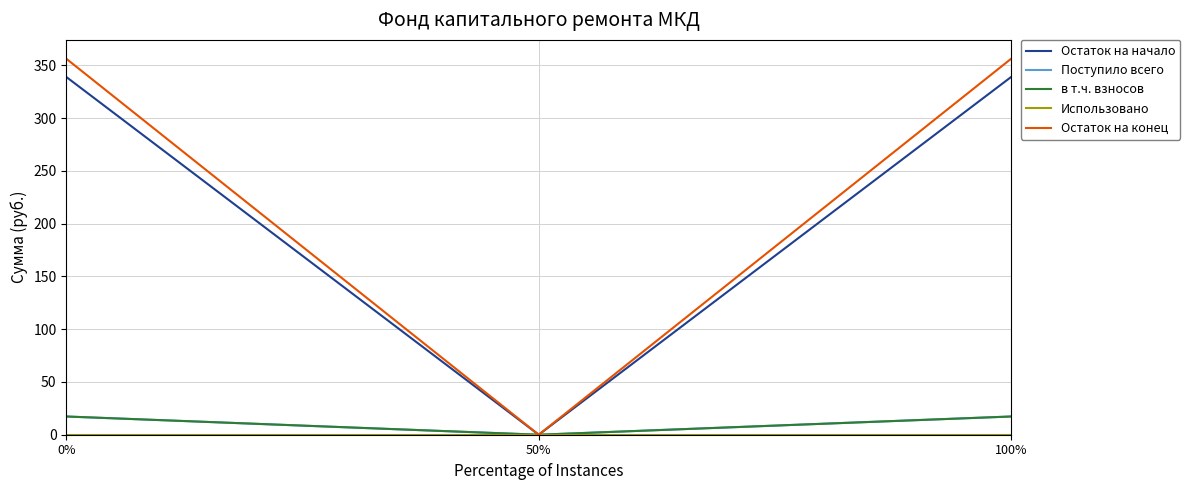

What is the sum of all в т.ч. взносов values?

34.5